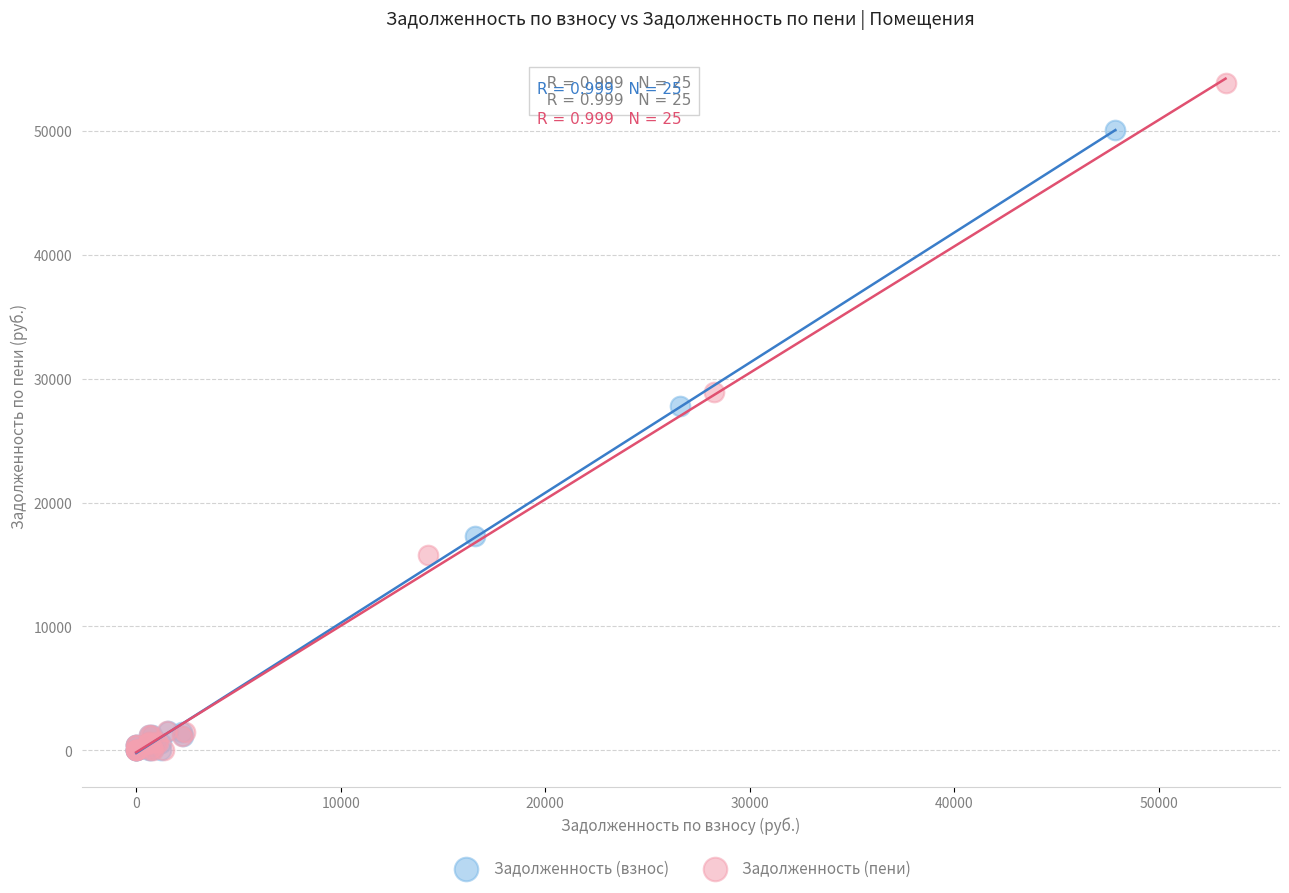

Which series contains the highest Y value?

Задолженность (пени)